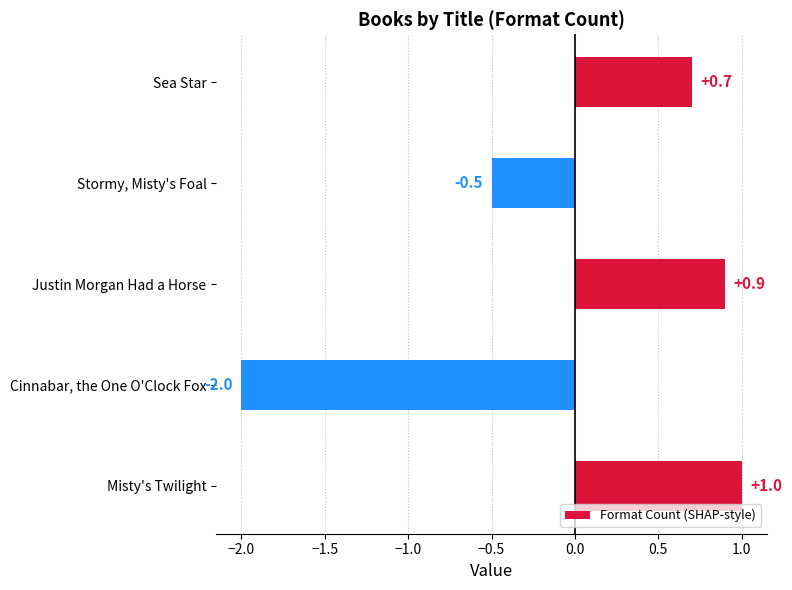

Does the chart contain any negative values?

Yes